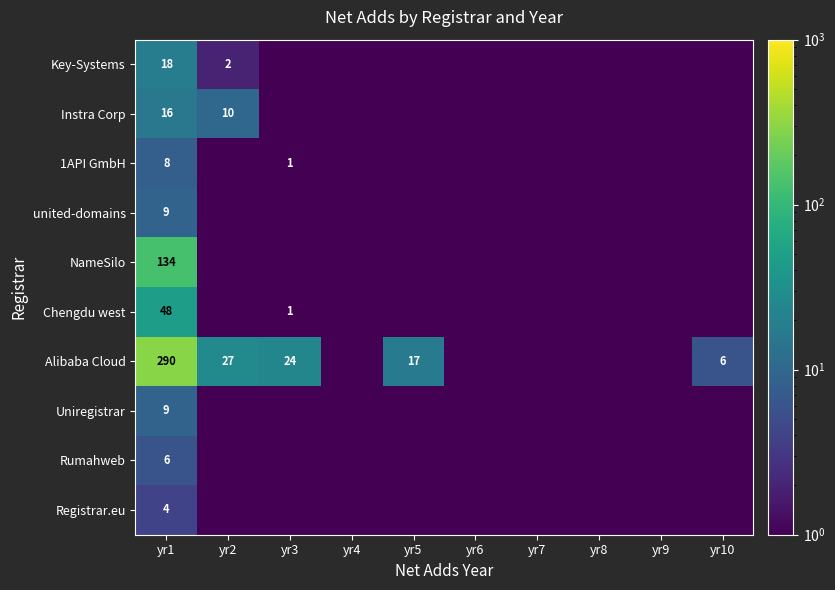

What is the average value of the NameSilo series?

13.5